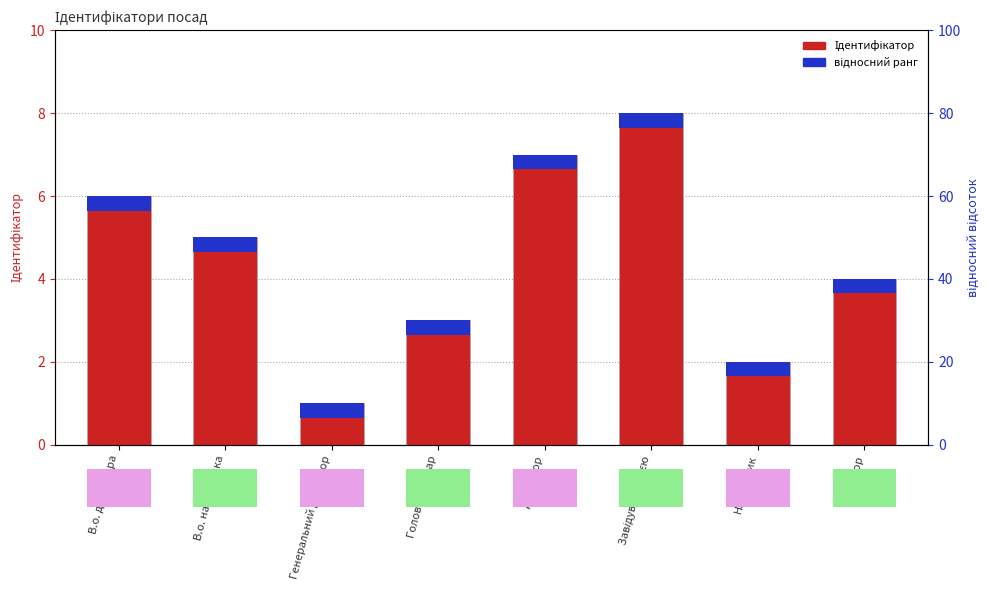

Reading left to right, transcribe all the data shown in this chart.

6	5	1	3	7	8	2	4